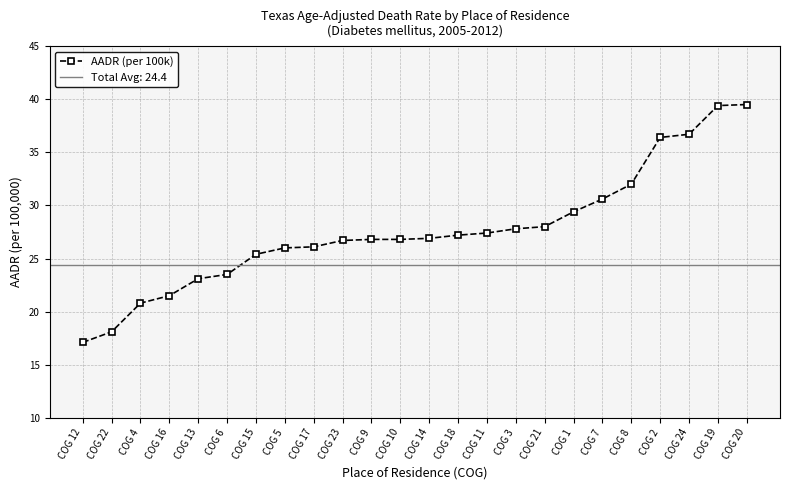

Where does the data first go above 26?

COG 17